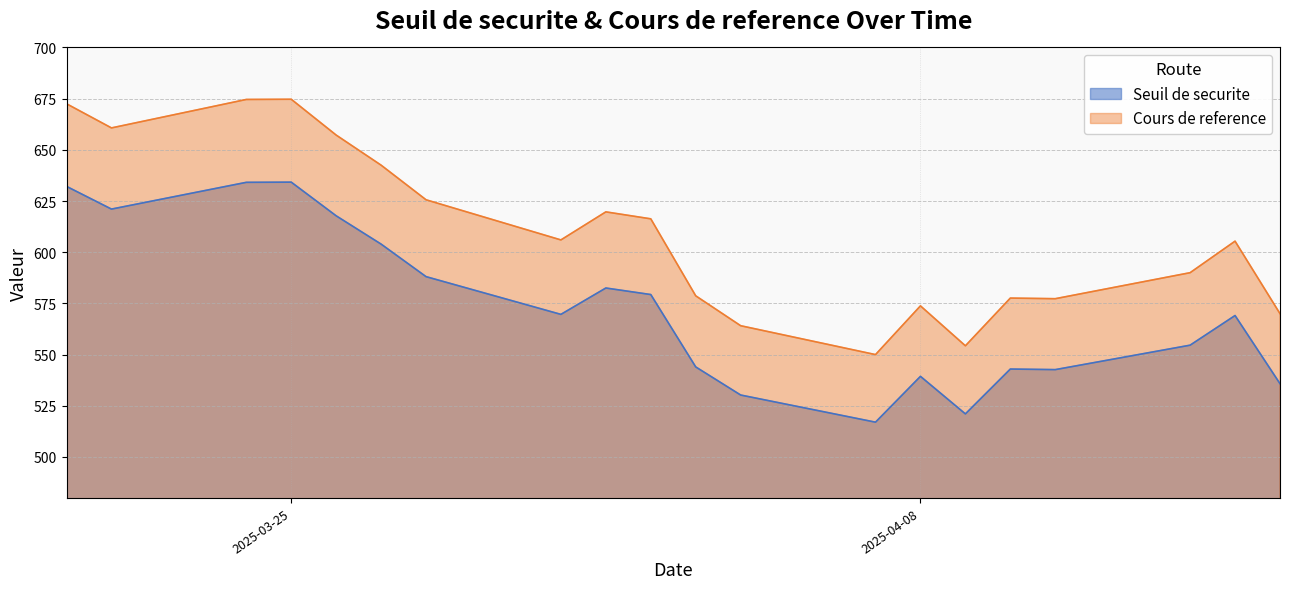

Which series has the largest range (max minus min)?

Cours de reference